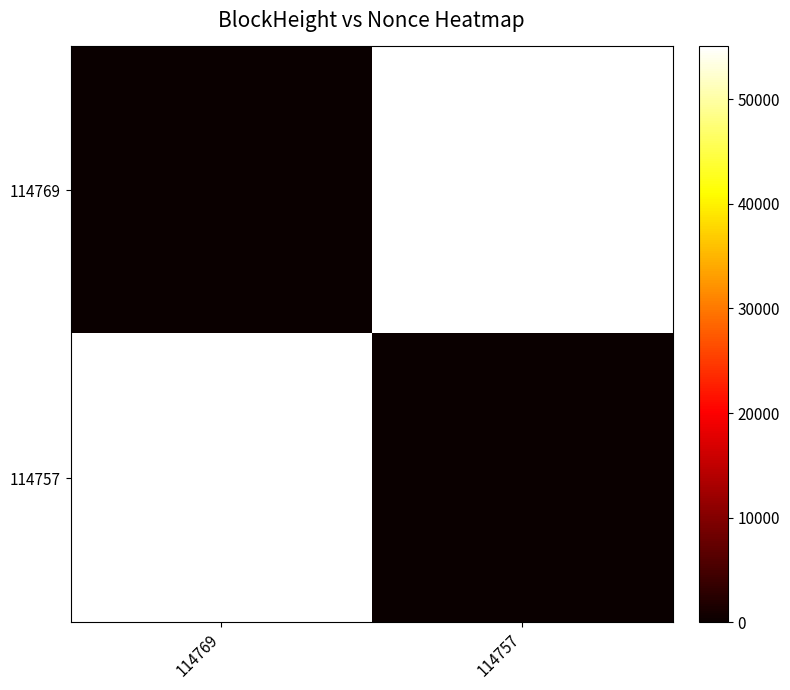

At which category is the sum across all series the highest?

114769